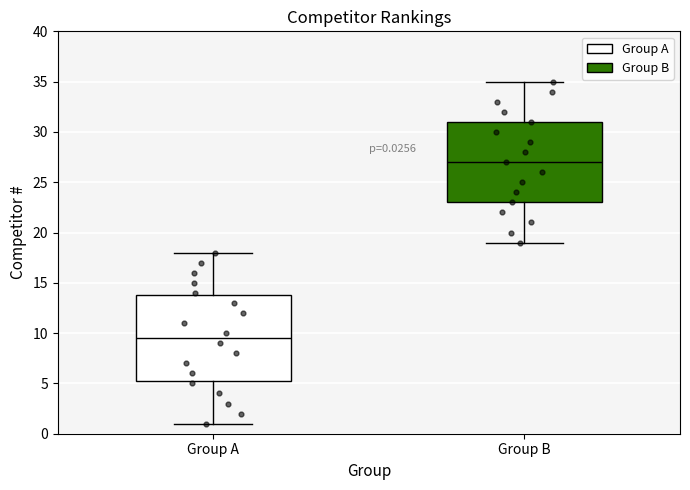

Which box's median line is the lowest?

Group A